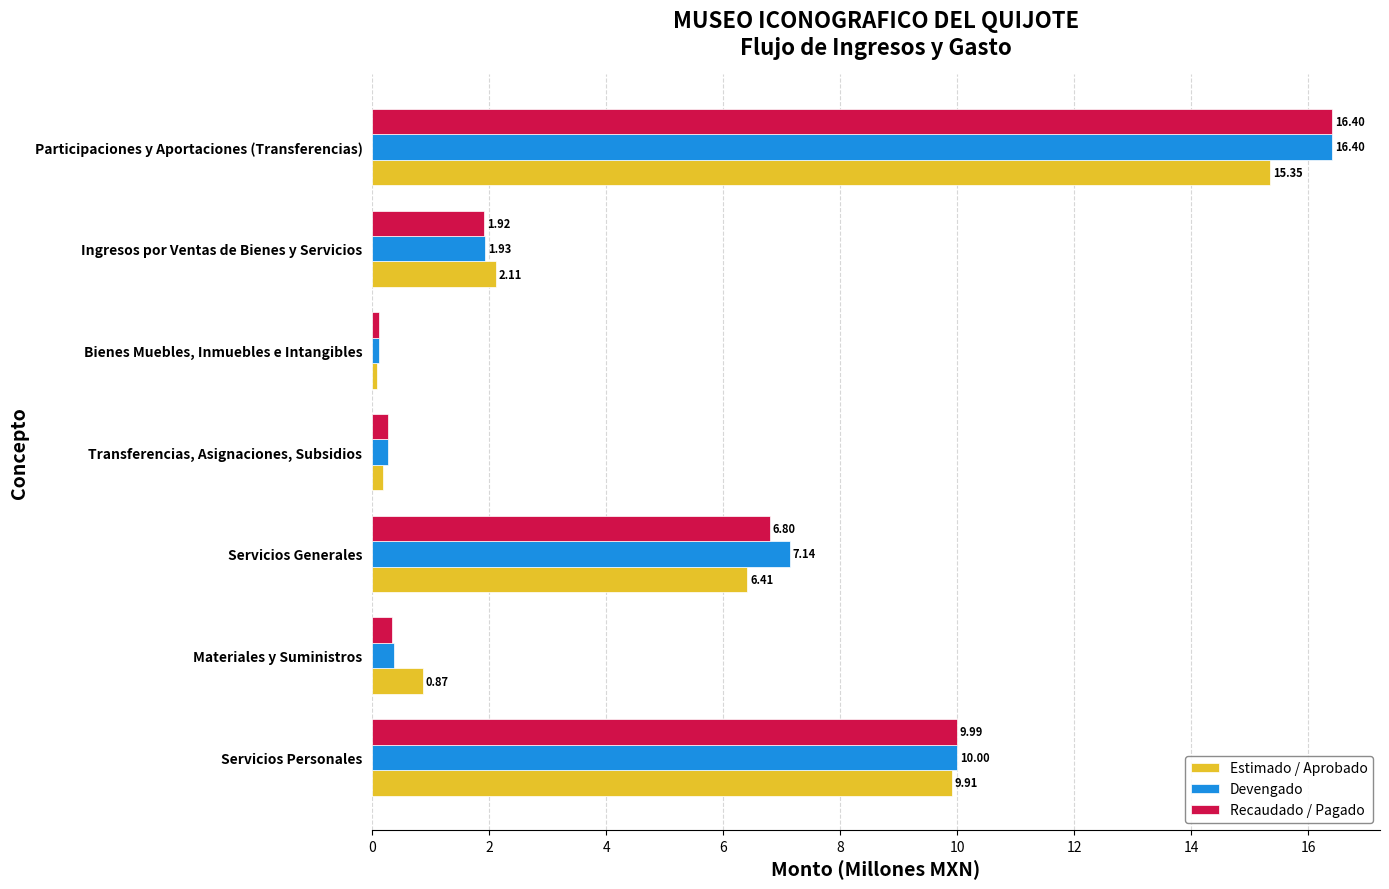

Which category has the lowest value across all series?

Bienes Muebles, Inmuebles e Intangibles